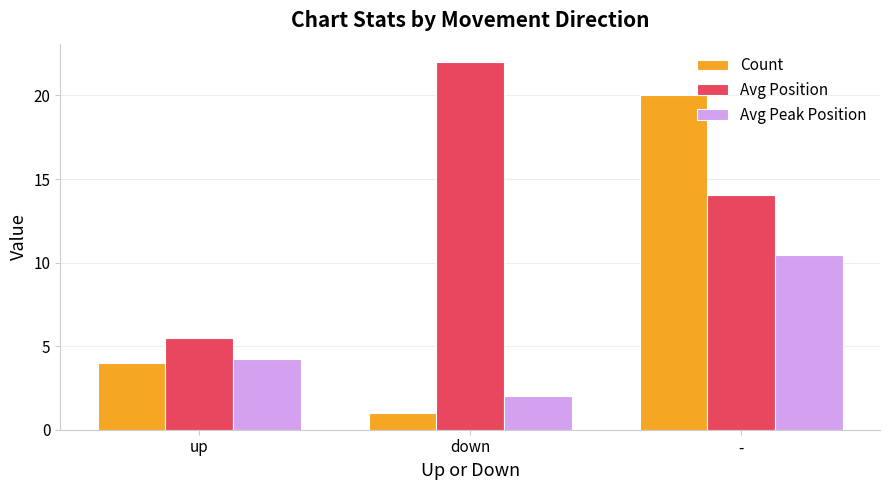

What is the value of the Avg Position bar at the 2nd from the left?

22.0